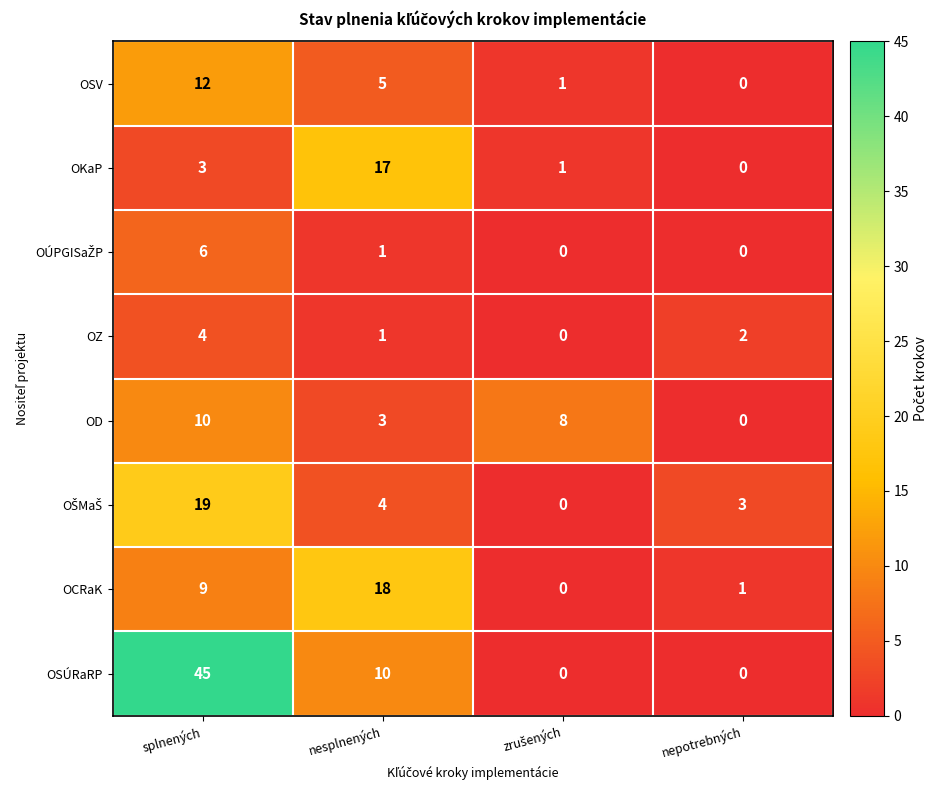

How many categories are shown in the chart?

4